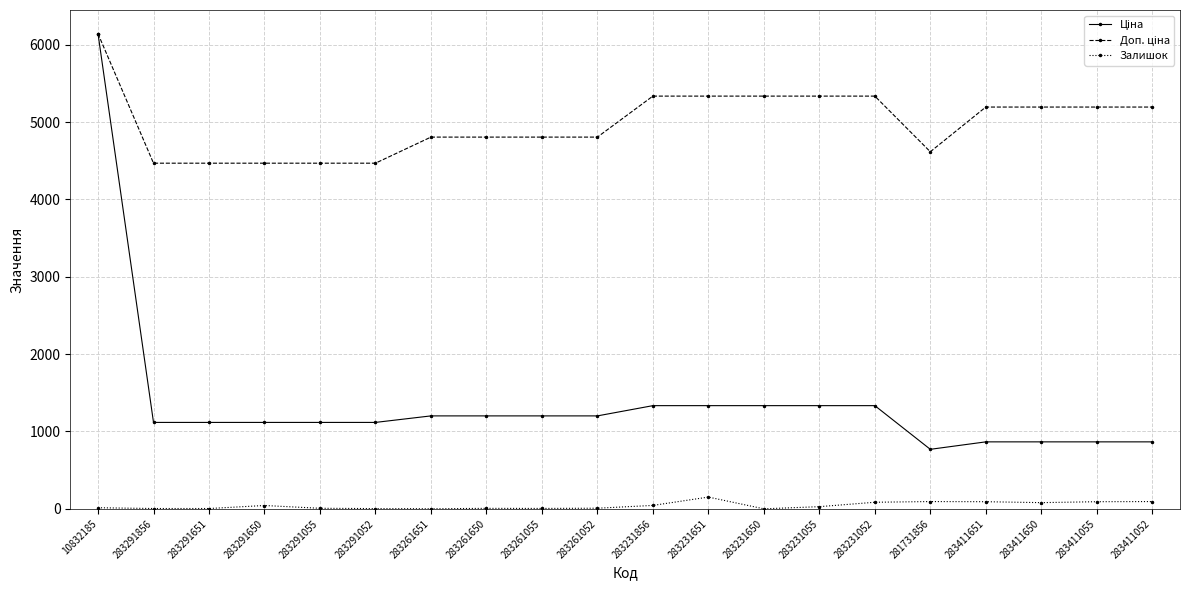

At how many categories does at least one series exceed 1594?

20